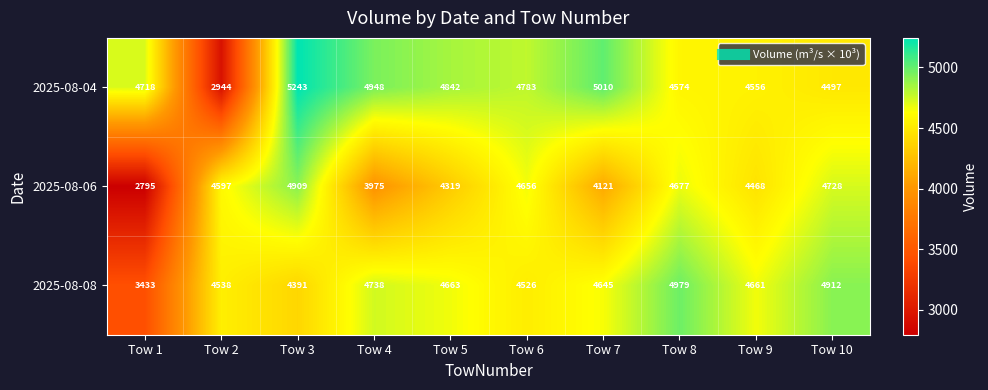

Between Tow 2 and Tow 10, which series saw the biggest shift?

2025-08-04